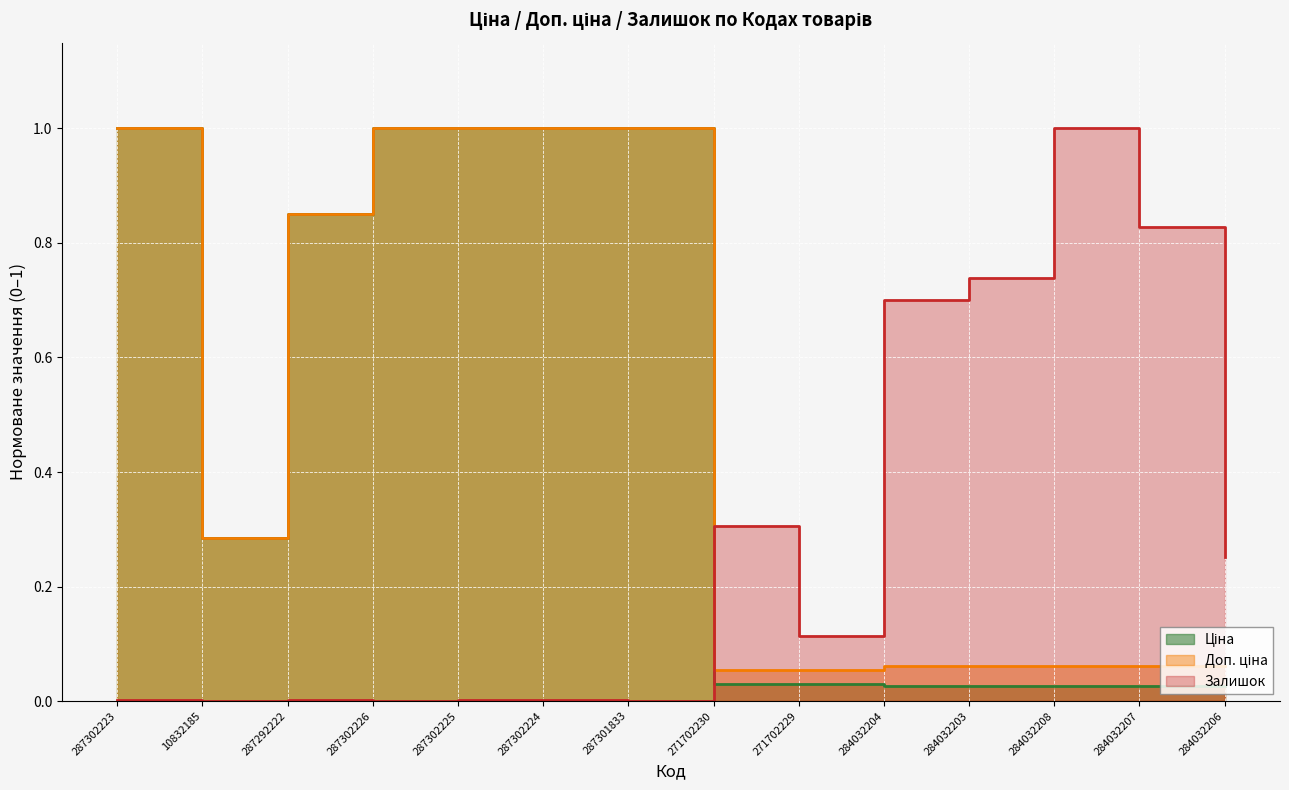

What is the label of the 5th point from the left?

287302225